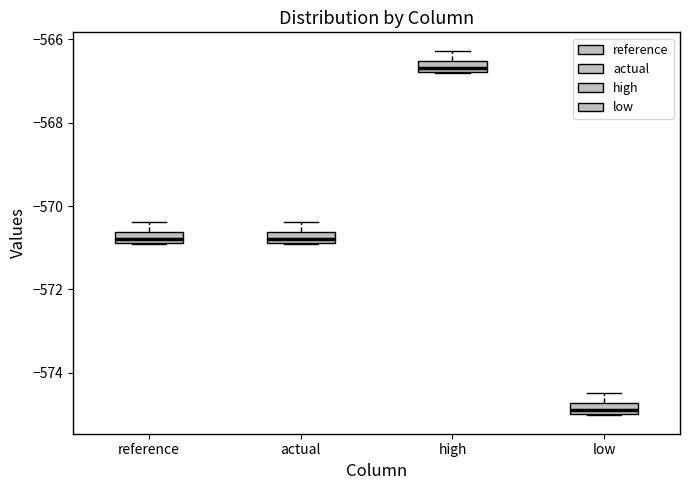

Where is the lower edge of the box for reference on the y-axis? The values are not printed on the chart, so give them approximately, as read against the axis.

-570.8